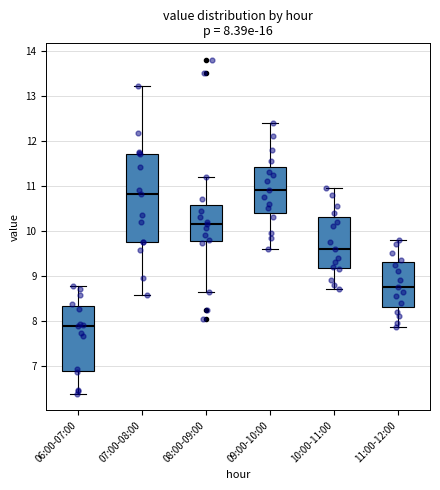

Which box's median line is the lowest?

06:00-07:00